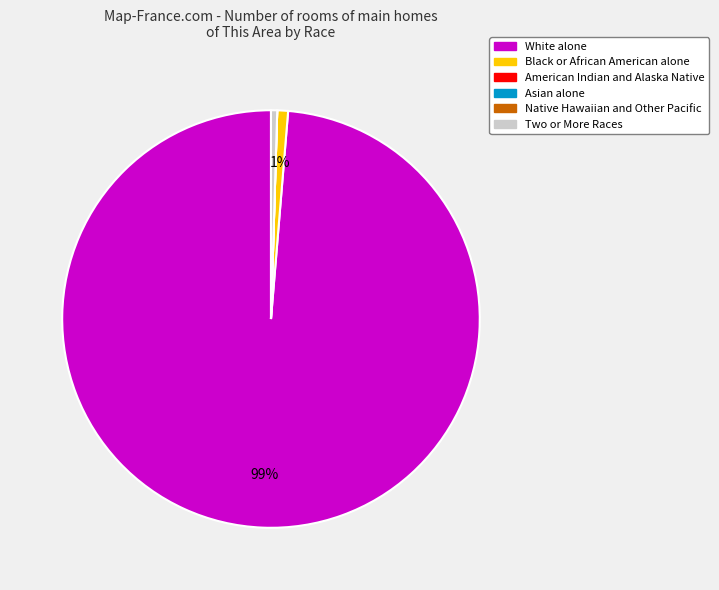

Which category has the biggest portion of the pie?

White alone